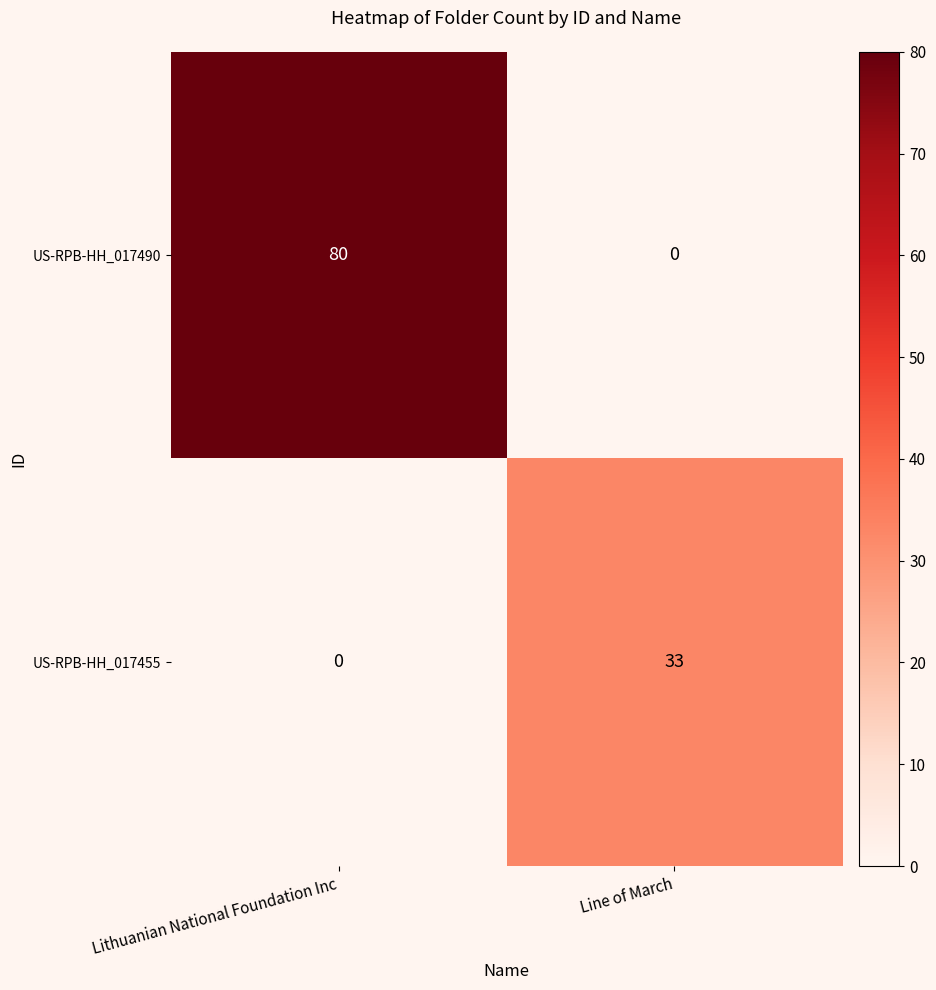

Is it true that US-RPB-HH_017490 equals 53 at Line of March?

False